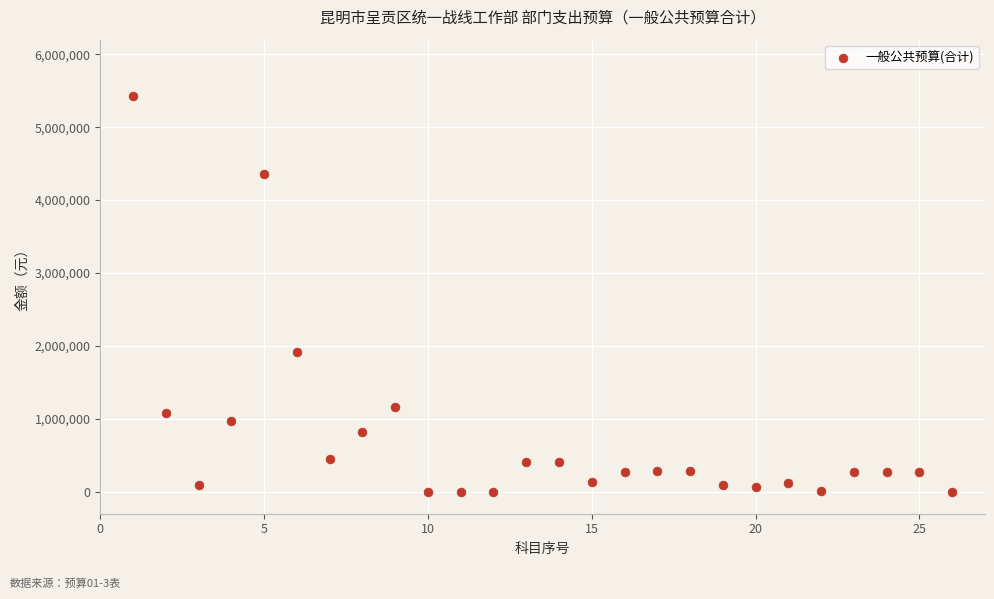

What Y value in the scatter plot is closest to 2717929?

1921111.9